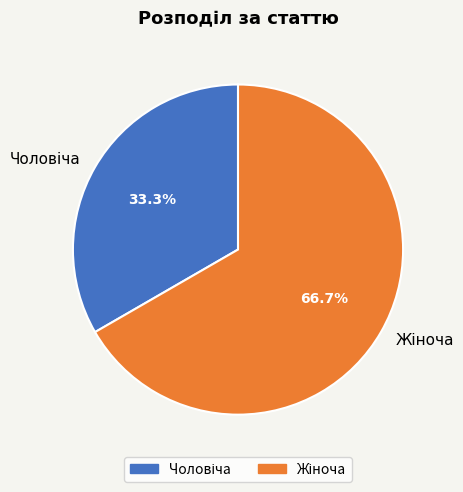

How many segments does this pie chart have?

2